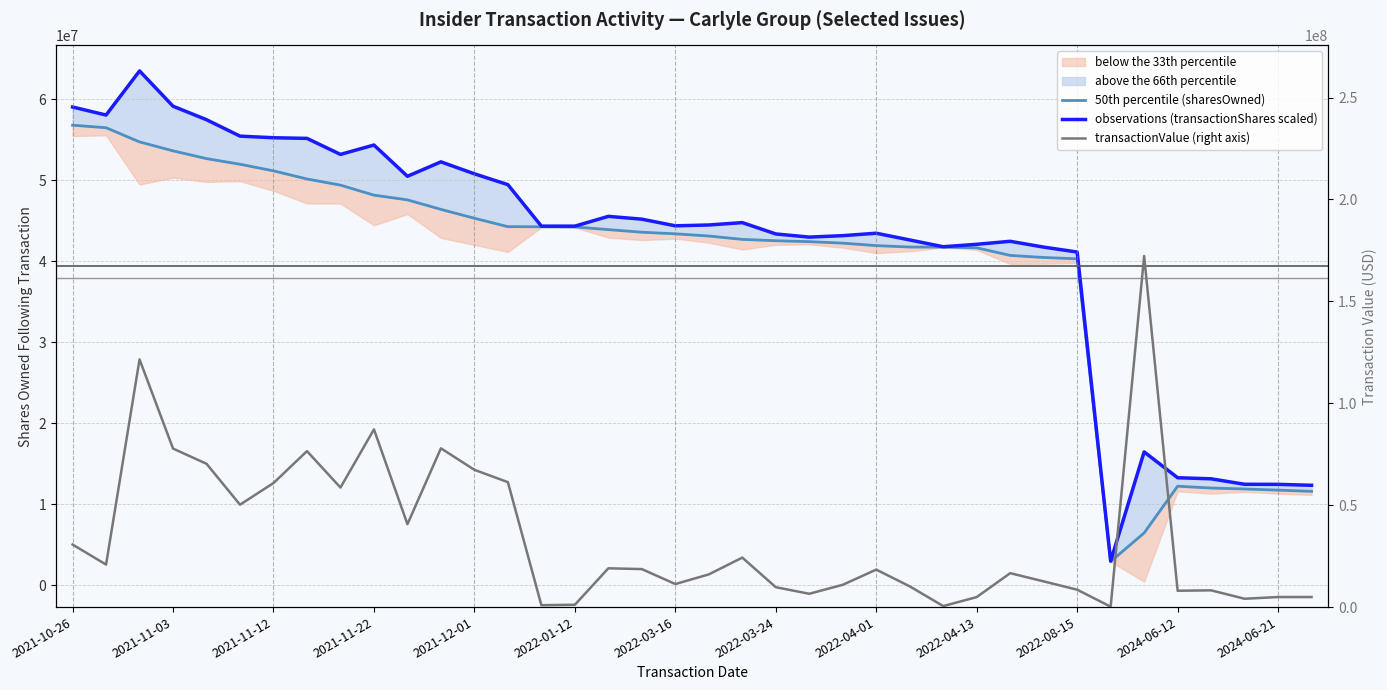

What is the difference between the highest and lowest values at 16?

26520420